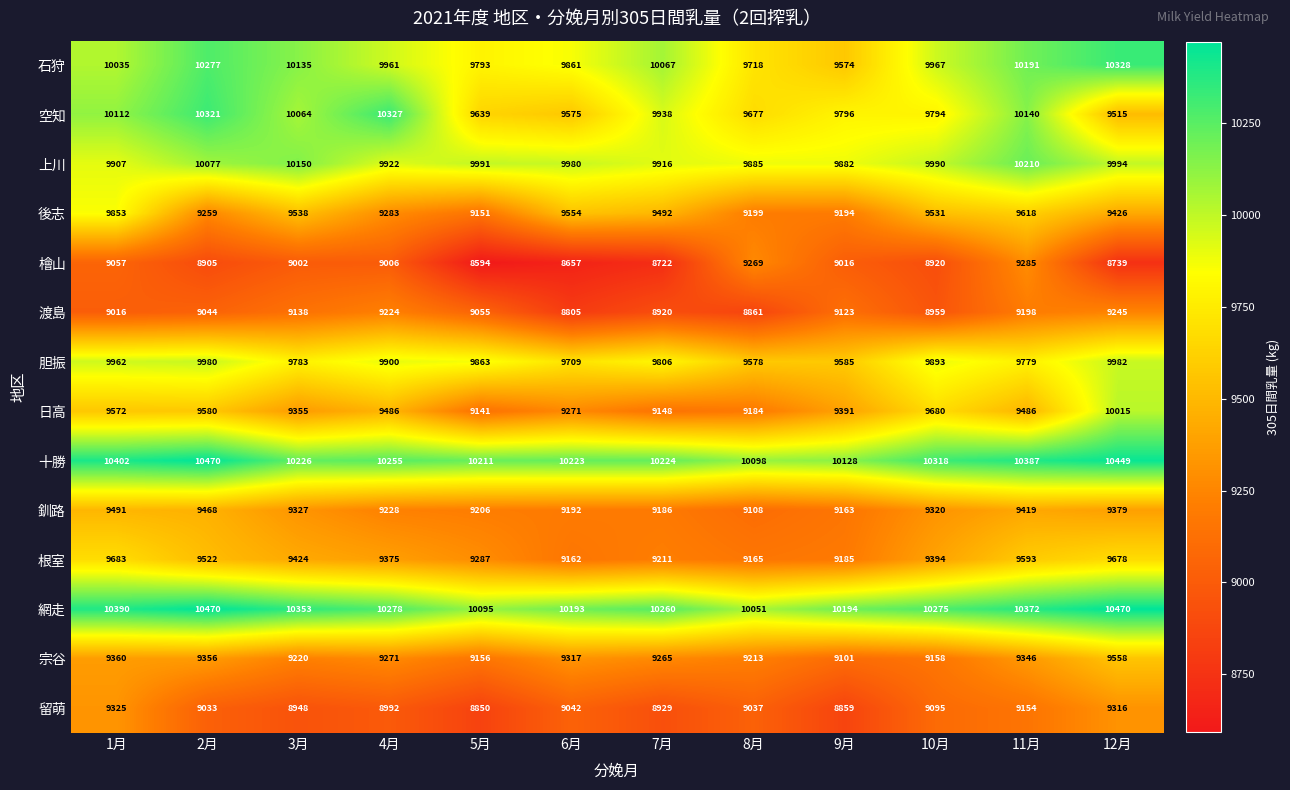

Rank the series at 7月 from highest to lowest value.

網走, 十勝, 石狩, 空知, 上川, 胆振, 後志, 宗谷, 根室, 釧路, 日高, 留萌, 渡島, 檜山